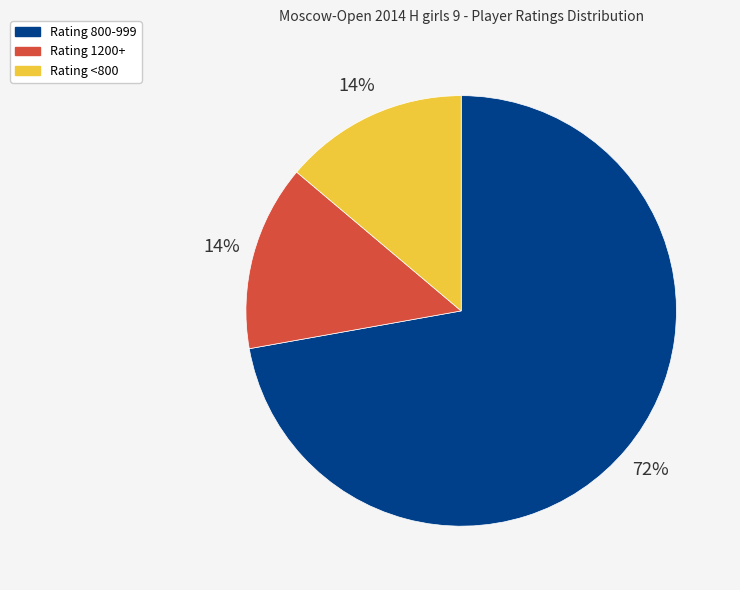

Does any single category account for the majority?

Yes